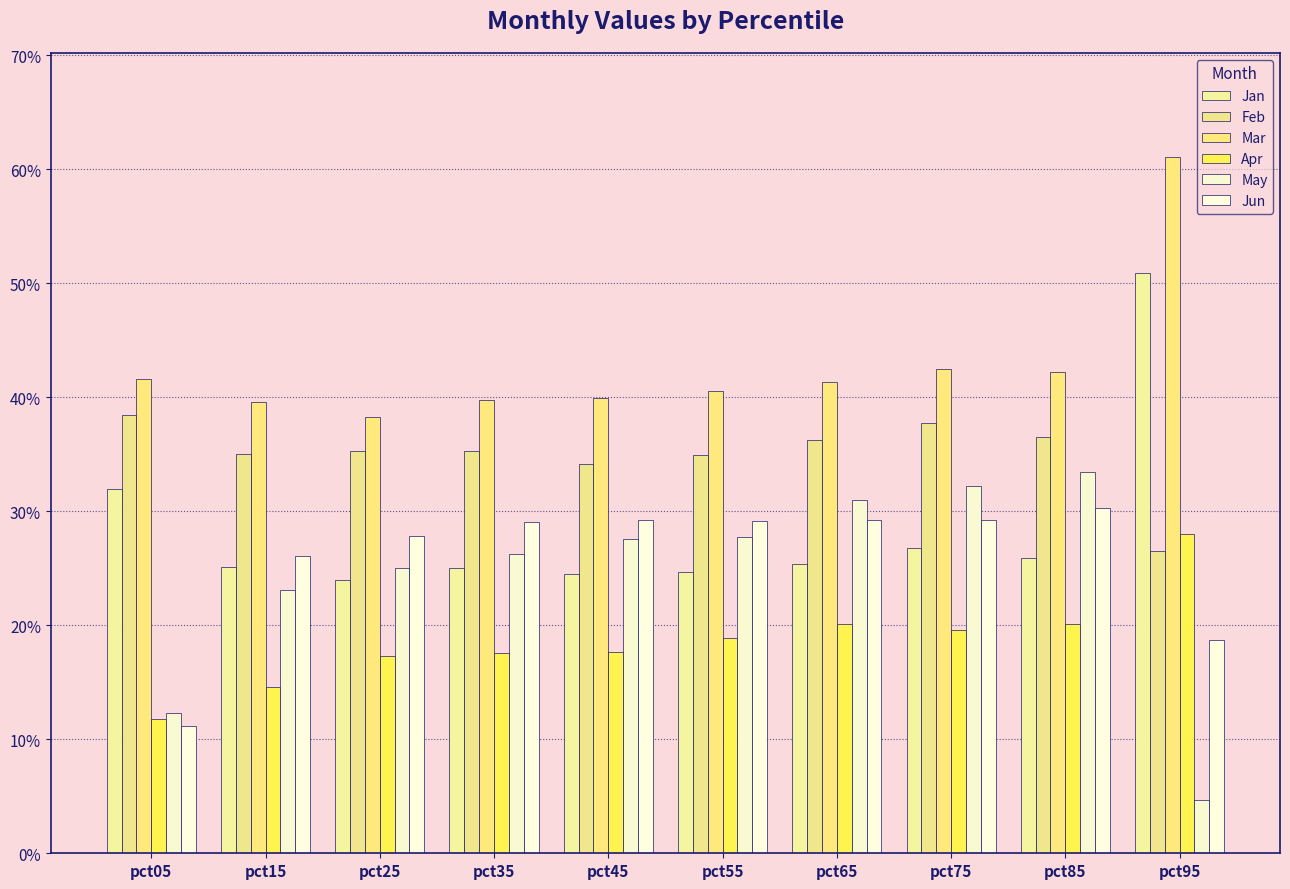

Are the bars horizontal?

No